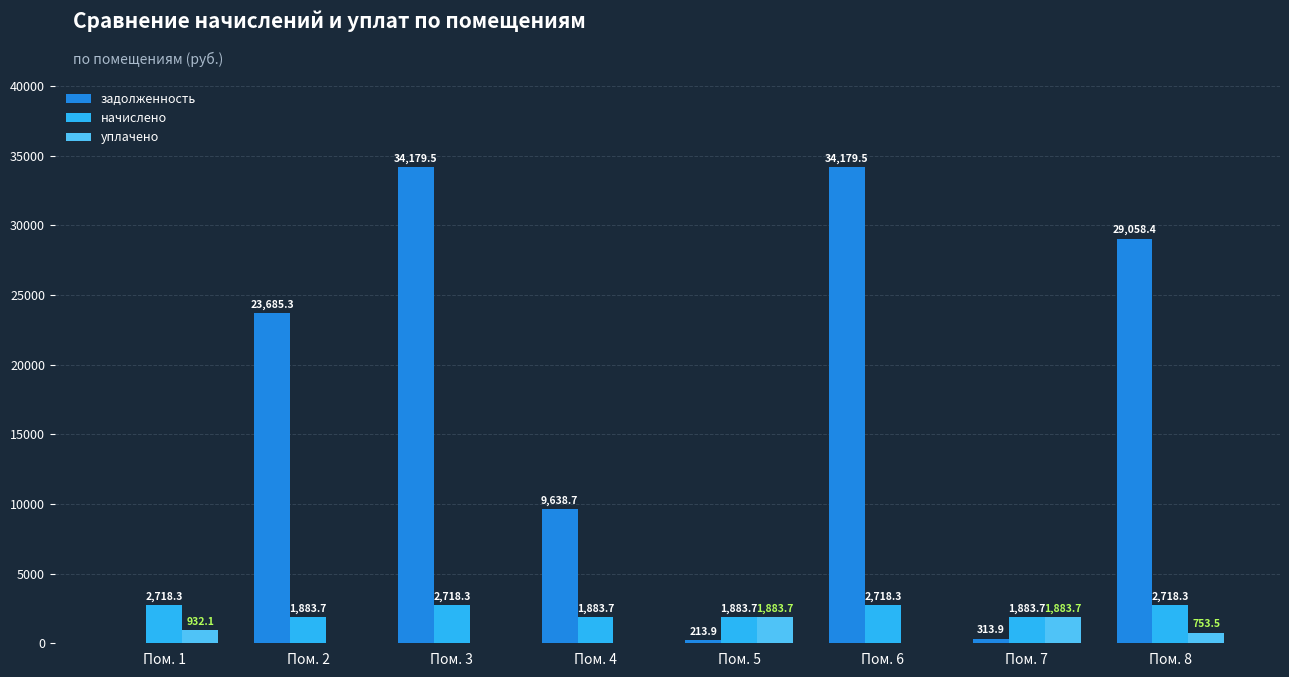

Between Пом. 6 and Пом. 8, which series saw the biggest shift?

задолженность